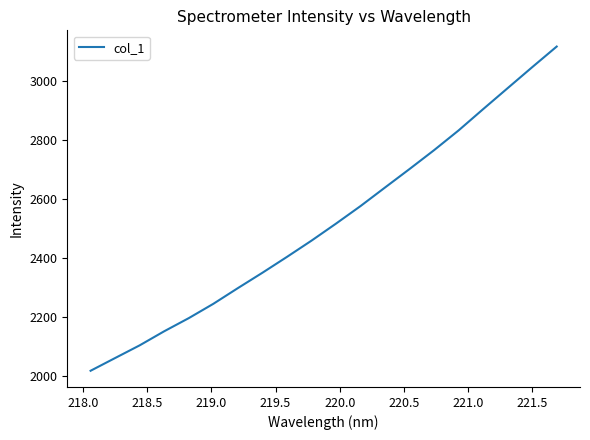

Reading left to right, list all the values displayed in this chart.

2019.2	2062.3	2105.2	2152.9	2197.3	2245.7	2298.8	2350.8	2404.4	2459.4	2517.1	2576.5	2639.4	2701.9	2765.7	2832.6	2904.5	2975.5	3046.4	3116.3